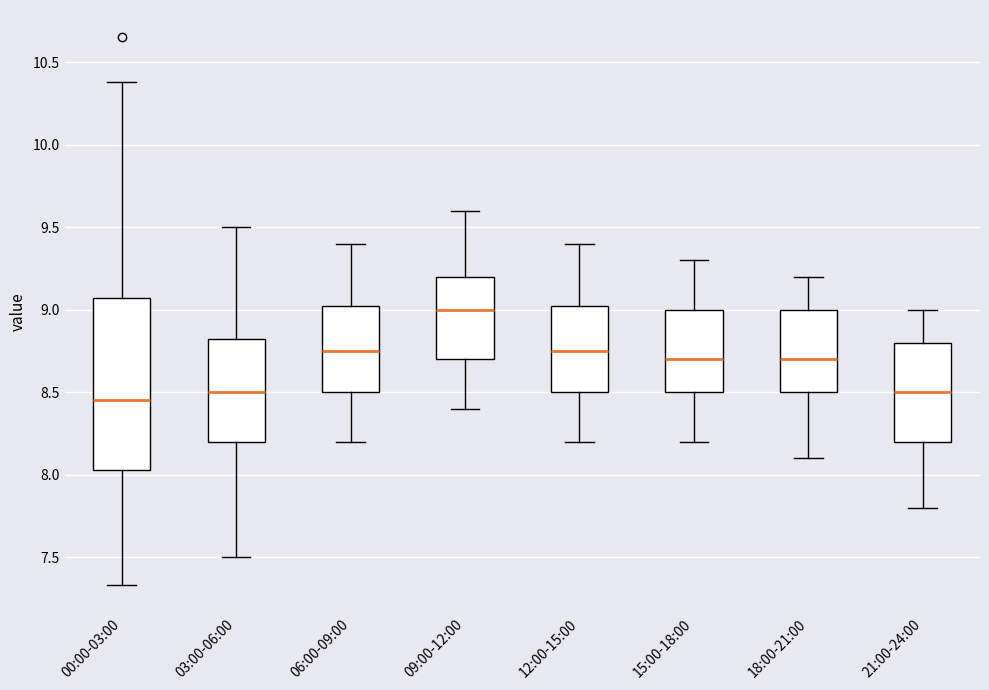

Reading left to right, read every box against the y-axis: the position of its median line, the range the box covers, and the ends of its whiskers. The values are not printed on the chart, so give them approximately, as read against the axis.

00:00-03:00: median 8.45, box 8.05 to 9.05, whiskers 7.35 to 10.40
03:00-06:00: median 8.50, box 8.20 to 8.85, whiskers 7.50 to 9.50
06:00-09:00: median 8.75, box 8.50 to 9.05, whiskers 8.20 to 9.40
09:00-12:00: median 9.00, box 8.70 to 9.20, whiskers 8.40 to 9.60
12:00-15:00: median 8.75, box 8.50 to 9.05, whiskers 8.20 to 9.40
15:00-18:00: median 8.70, box 8.50 to 9.00, whiskers 8.20 to 9.30
18:00-21:00: median 8.70, box 8.50 to 9.00, whiskers 8.10 to 9.20
21:00-24:00: median 8.50, box 8.20 to 8.80, whiskers 7.80 to 9.00